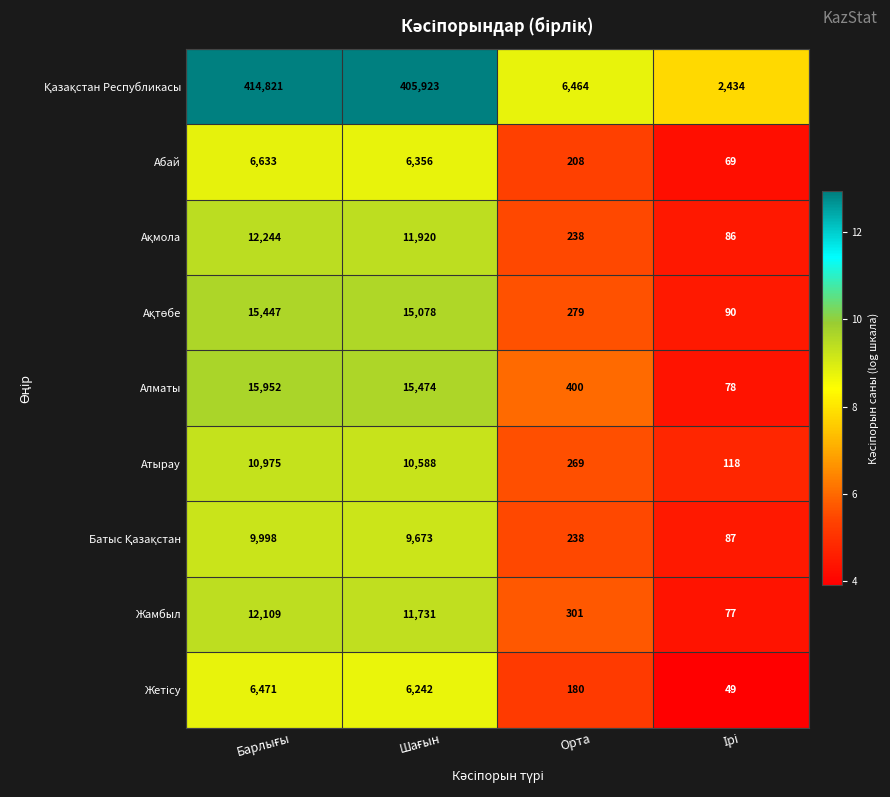

Count the number of data series in this chart.

9